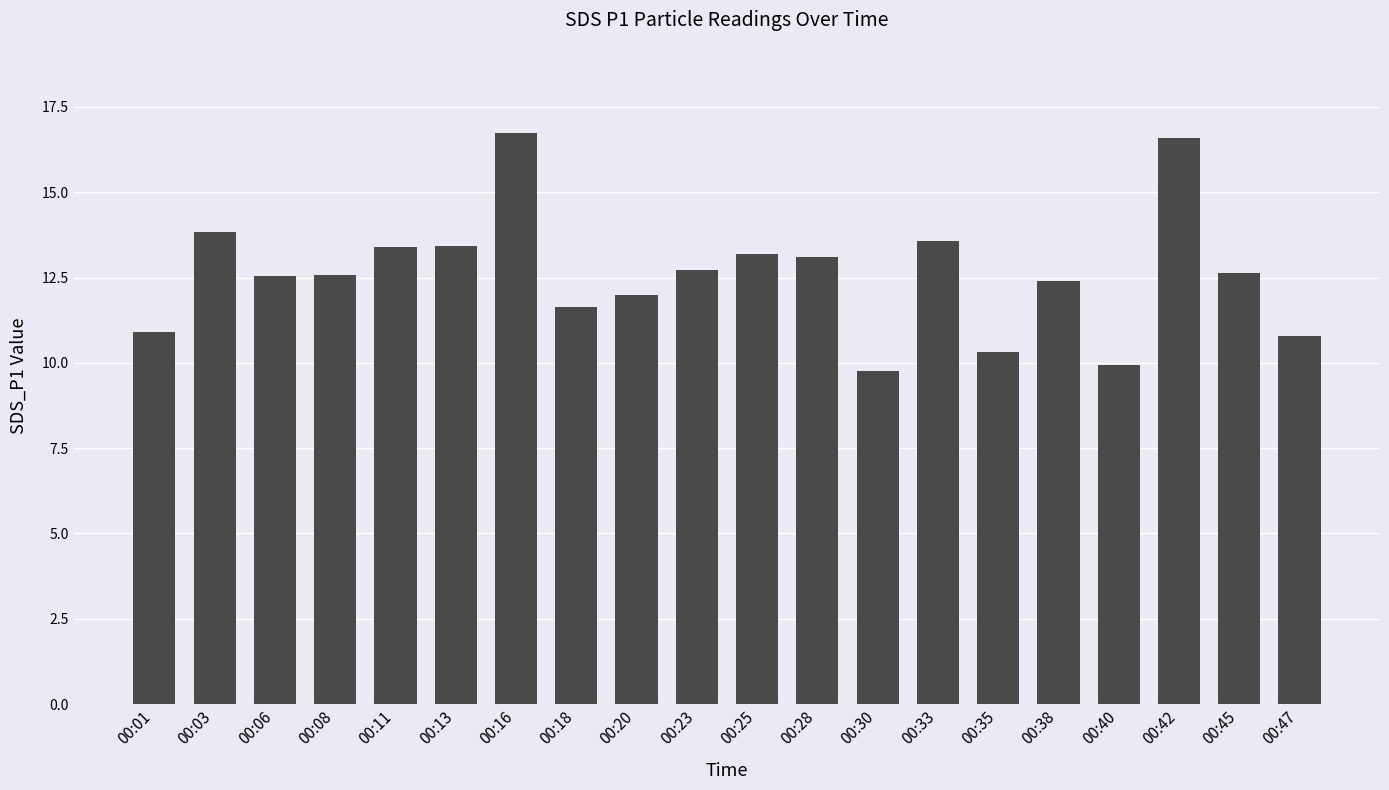

What is the value of the 1st bar from the left?

10.9